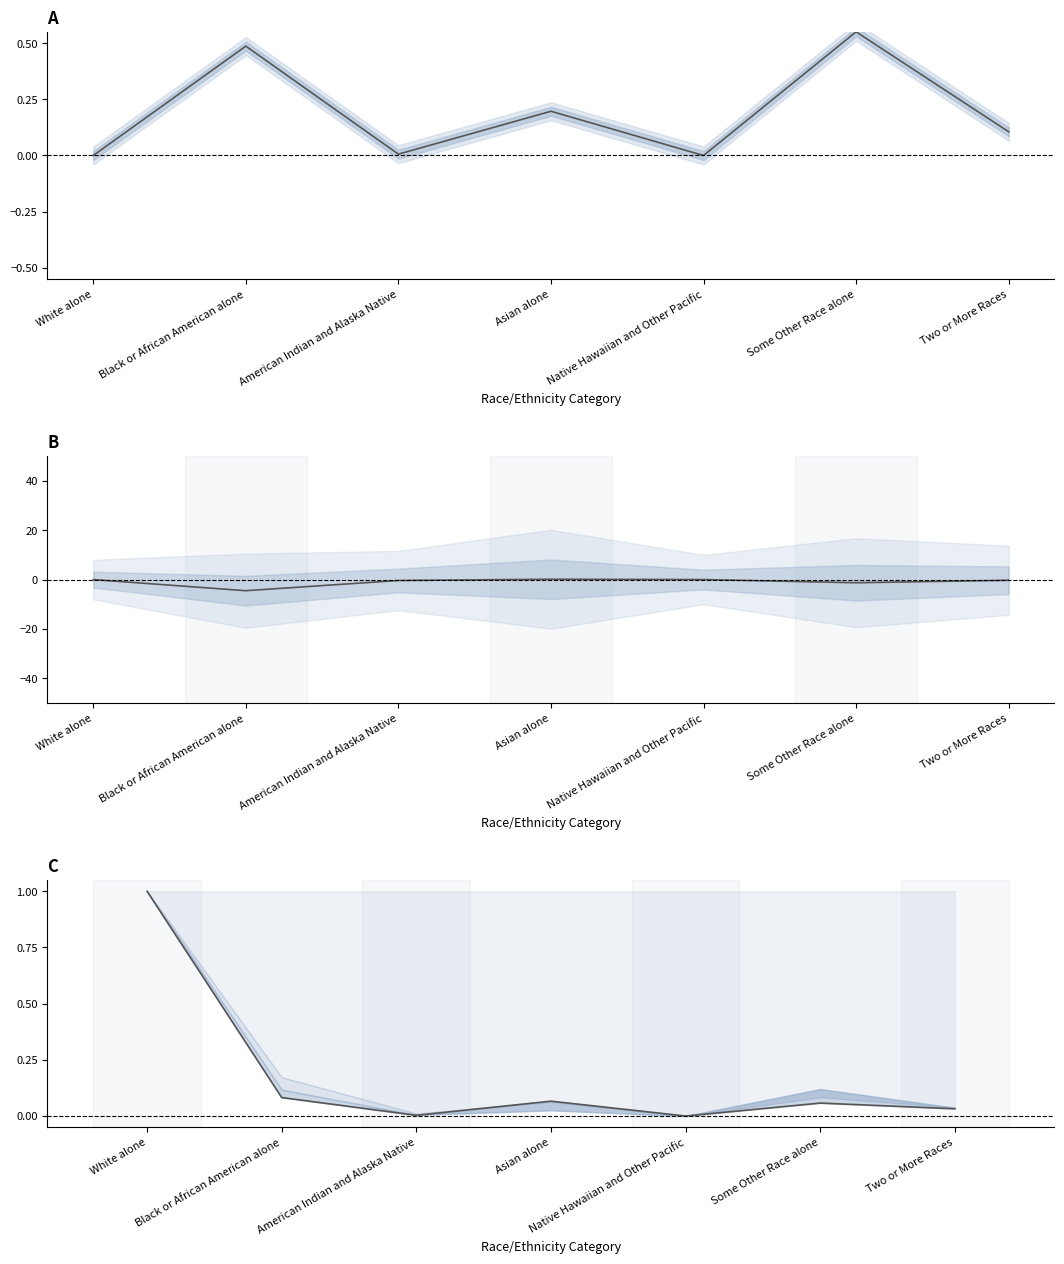

True or false: Massachusetts vs National has a value of -6.3 at Black or African American alone.

False